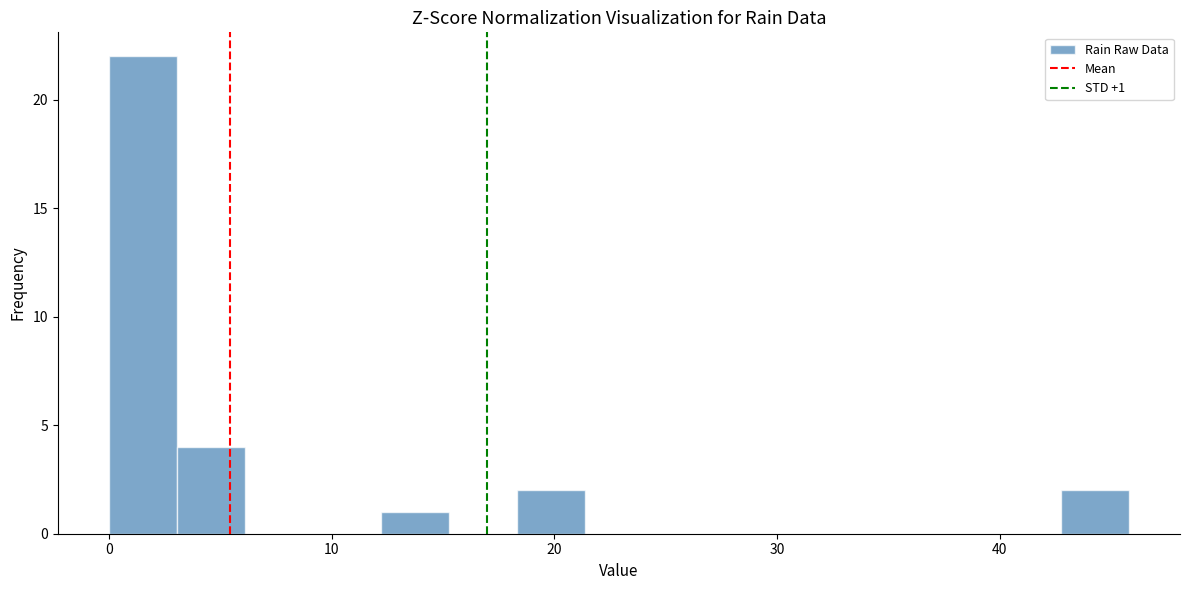

Read against the x-axis, roughly where is the centre of the tallest bar?

2